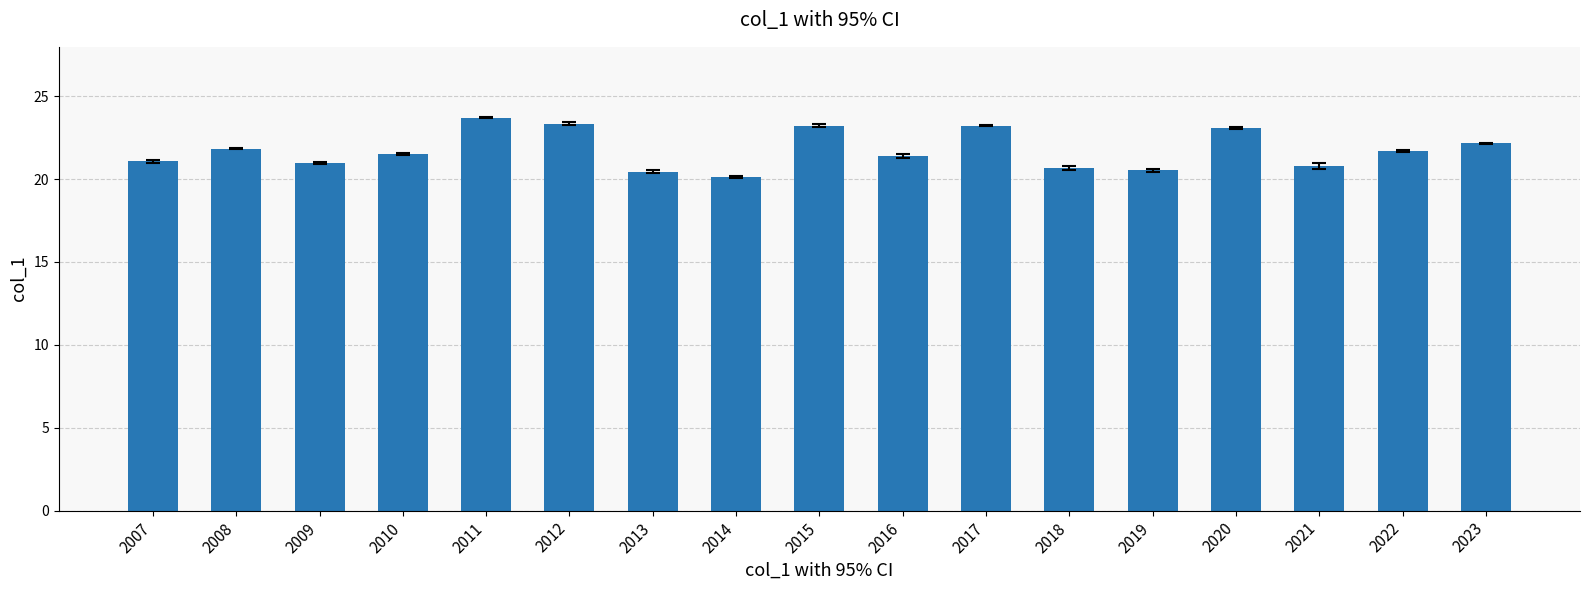

What is the greatest value displayed?

23.7